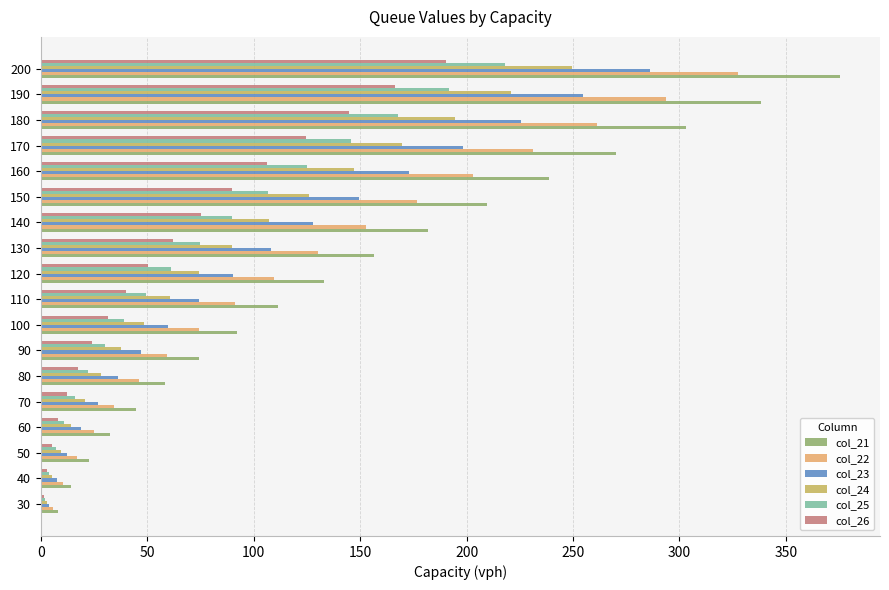

What is the maximum value shown in the chart?

375.4